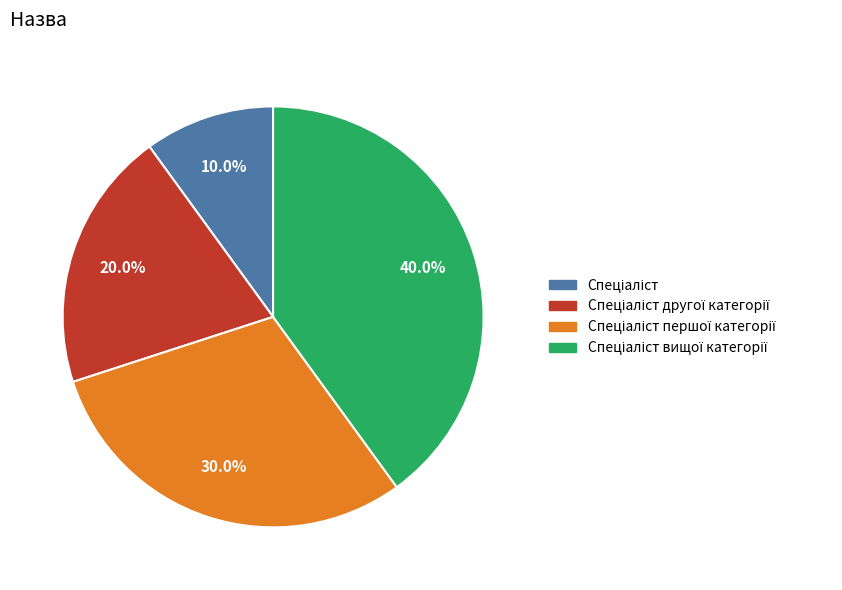

How many slices are in this pie chart?

4